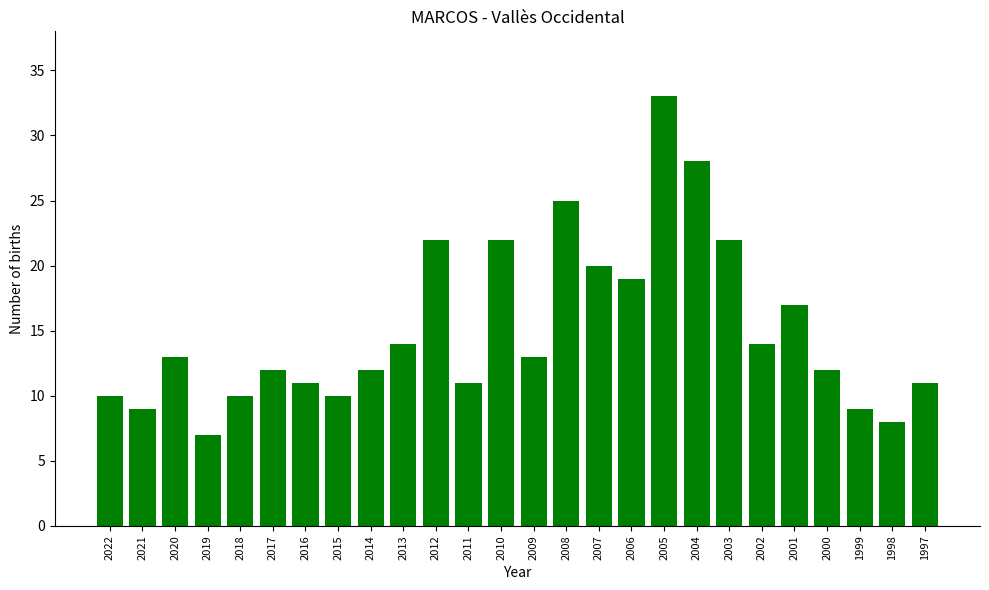

What is the sum of the values at 2022 and 2003?

32